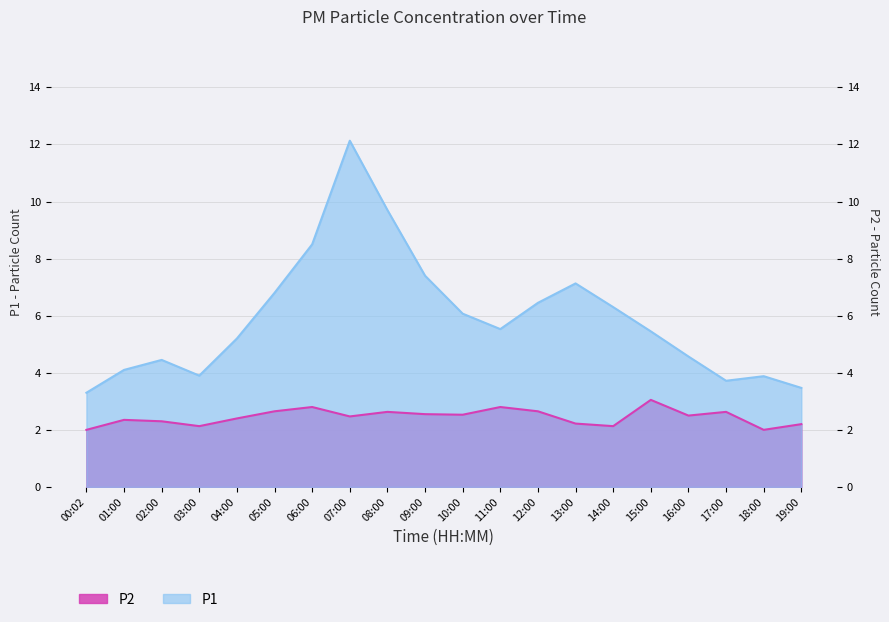

Does the chart display data point markers on the line(s)?

No